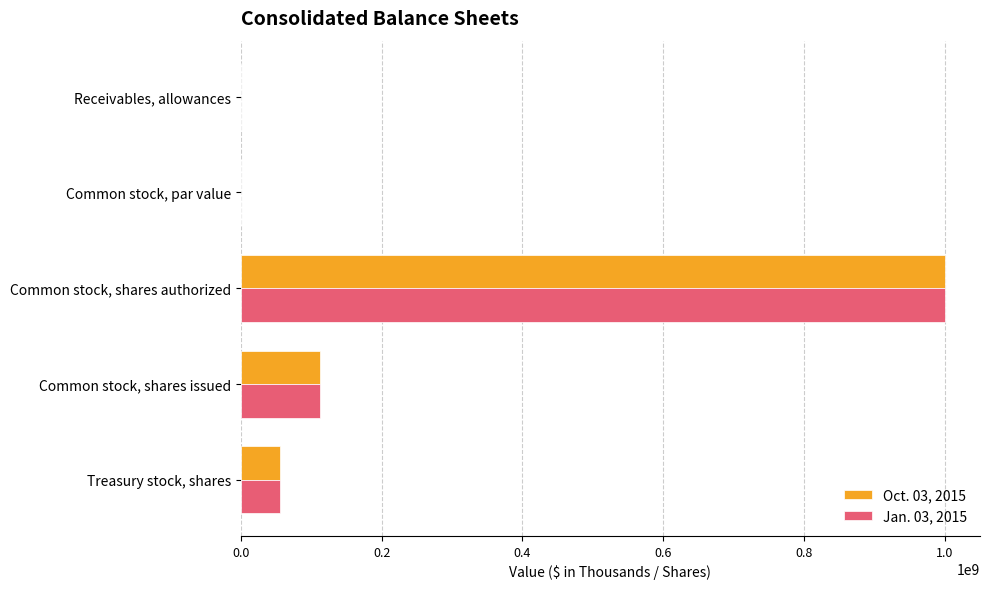

The Oct. 03, 2015 series shows 0 at Common stock, par value. True or false?

True